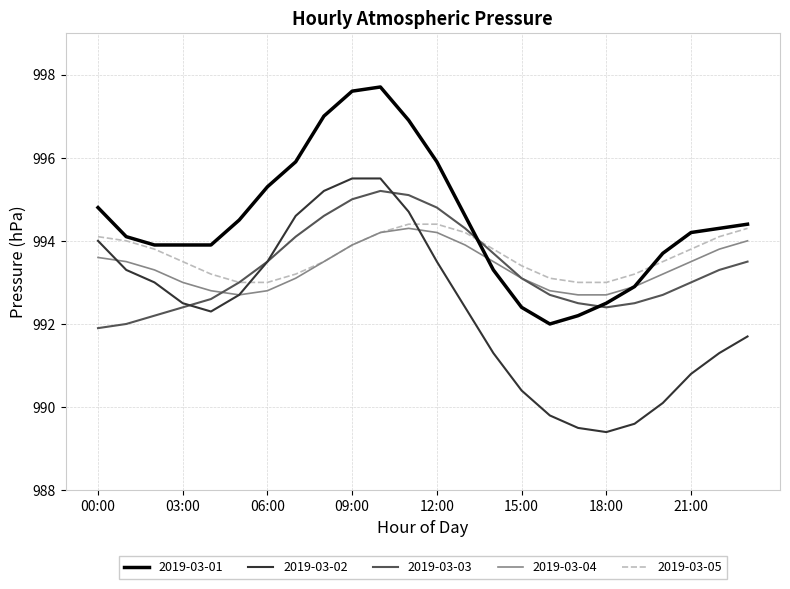

Which series has the largest total across all categories?

2019-03-01